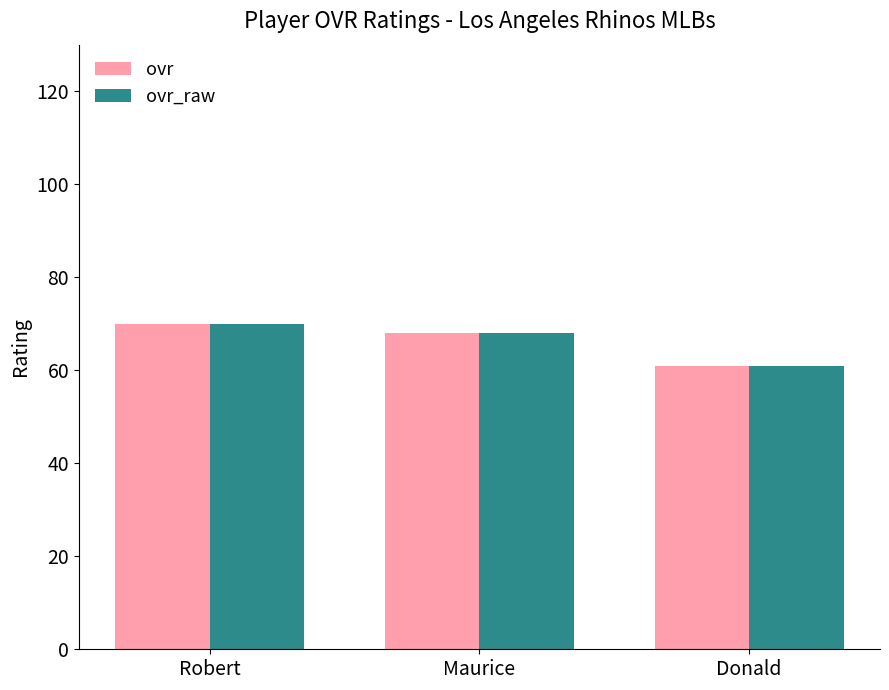

What are all the series names shown in the legend?

ovr, ovr_raw